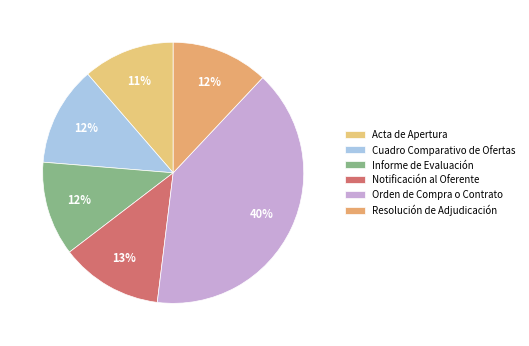

What is the largest slice in the pie chart?

Orden de Compra o Contrato